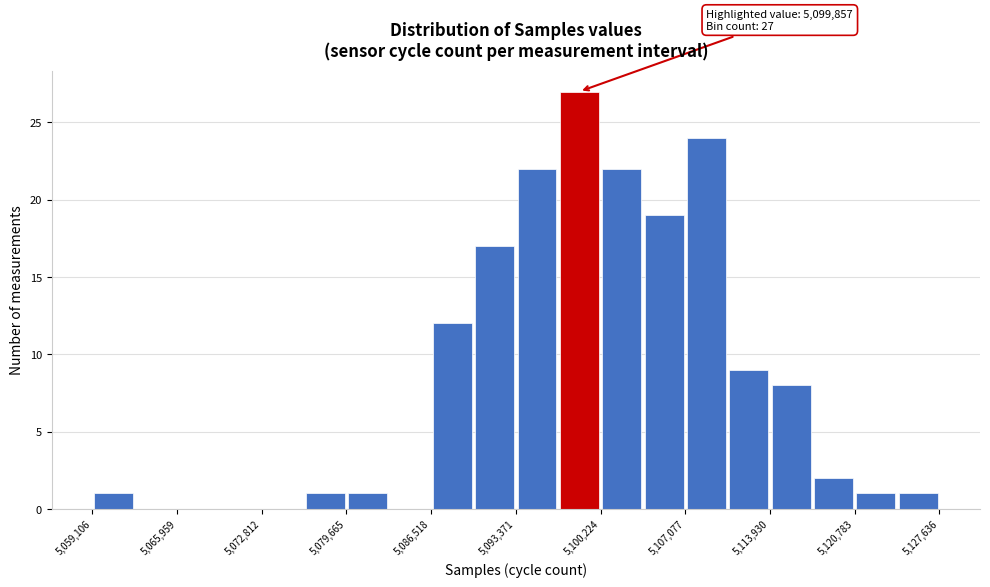

Read against the x-axis, roughly where is the centre of the tallest bar?

5099000